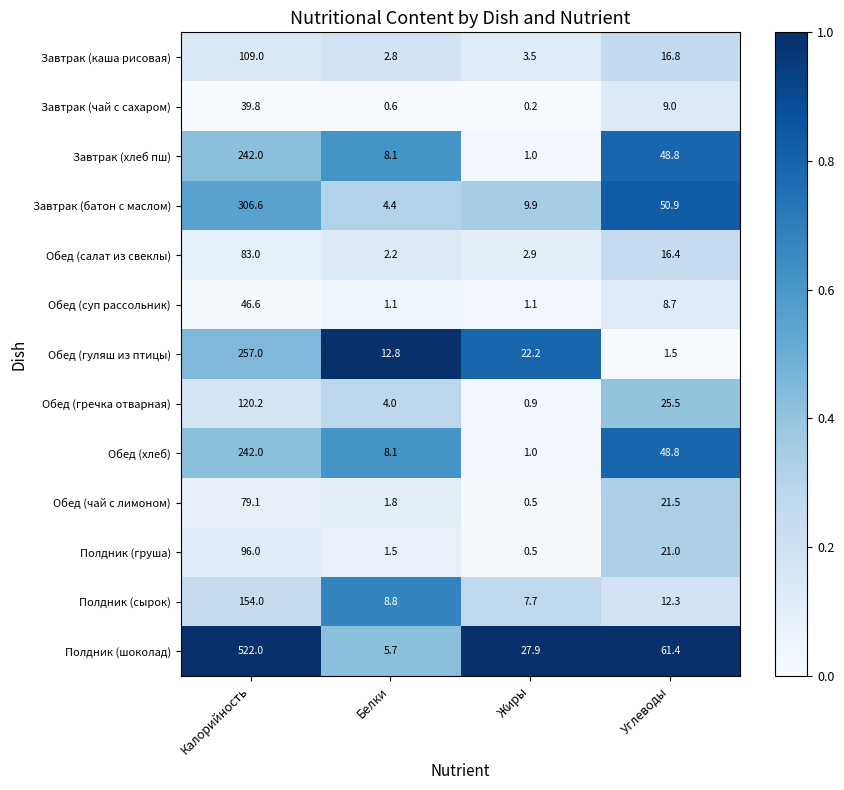

The Обед (гуляш из птицы) series shows 16.8 at Белки. True or false?

False